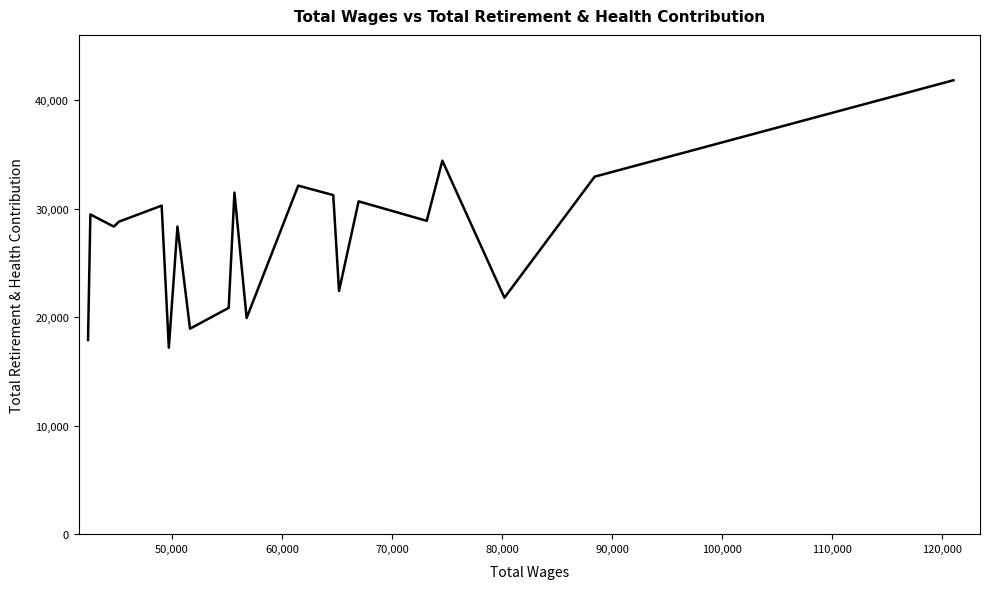

What is the difference between the maximum and minimum values?

24667